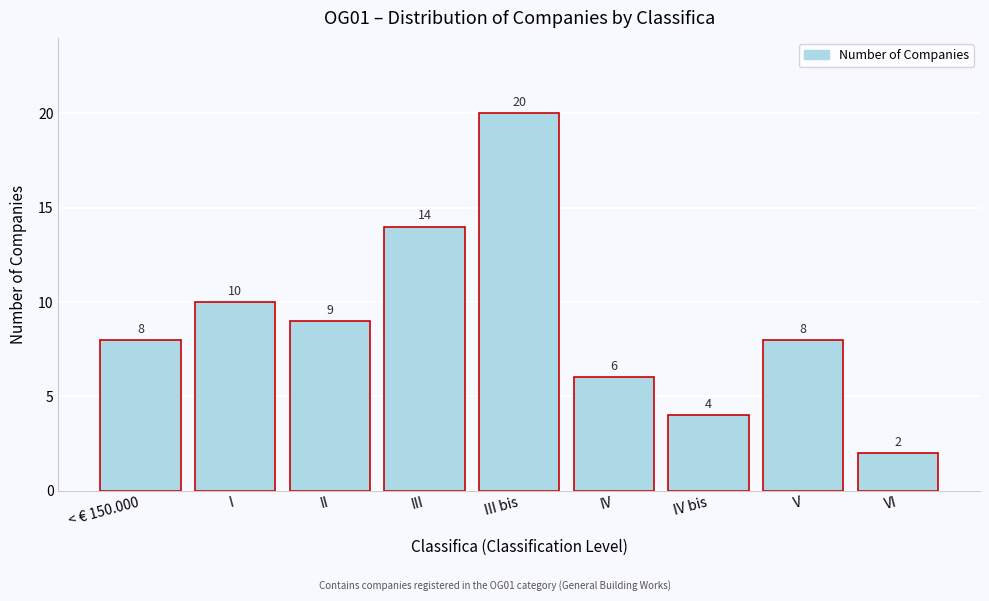

Reading right to left, what are all the values shown in this chart?

2	8	4	6	20	14	9	10	8